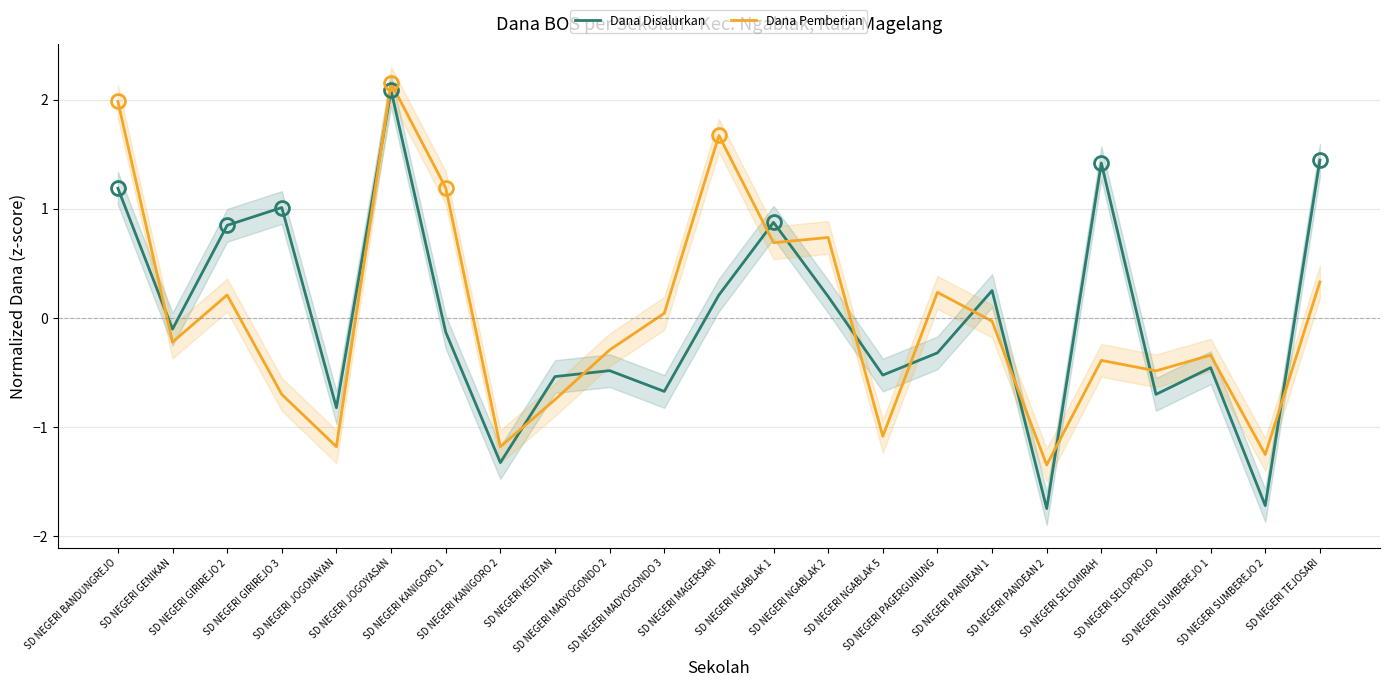

How many categories are shown in the chart?

23